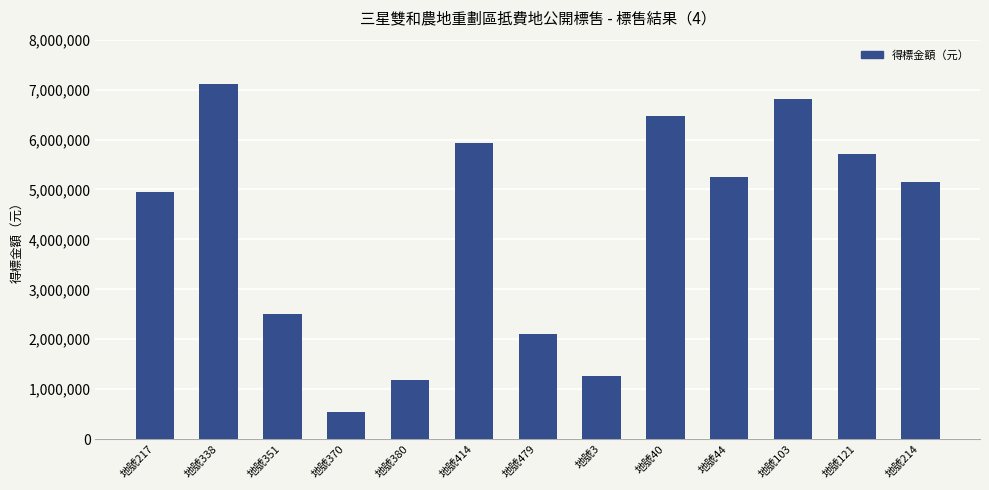

Where is the data nearest to the value 3834894?

地號217